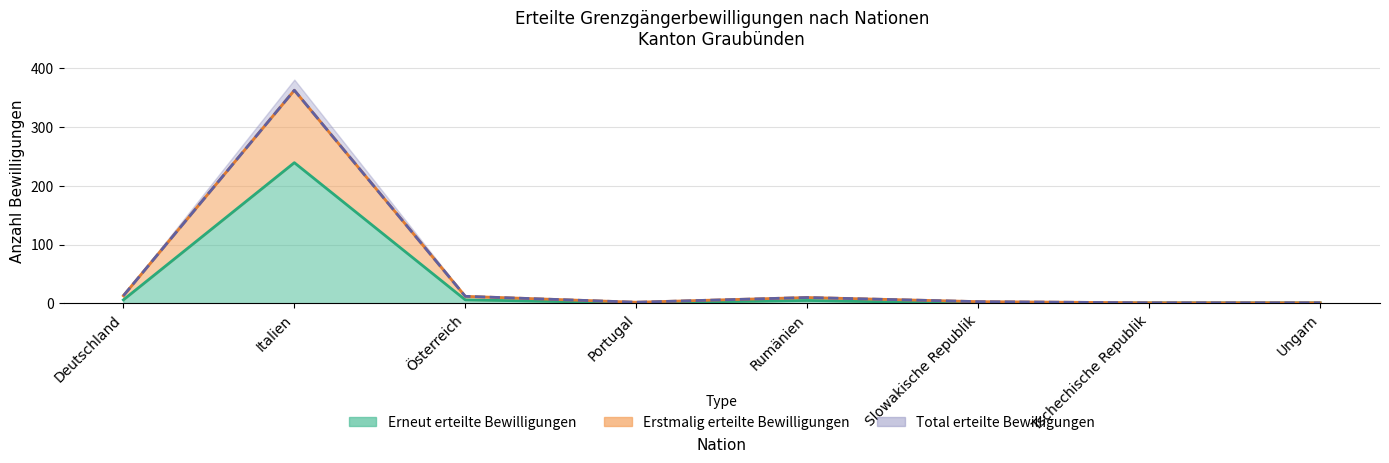

What is the total value across all series at Deutschland?

32